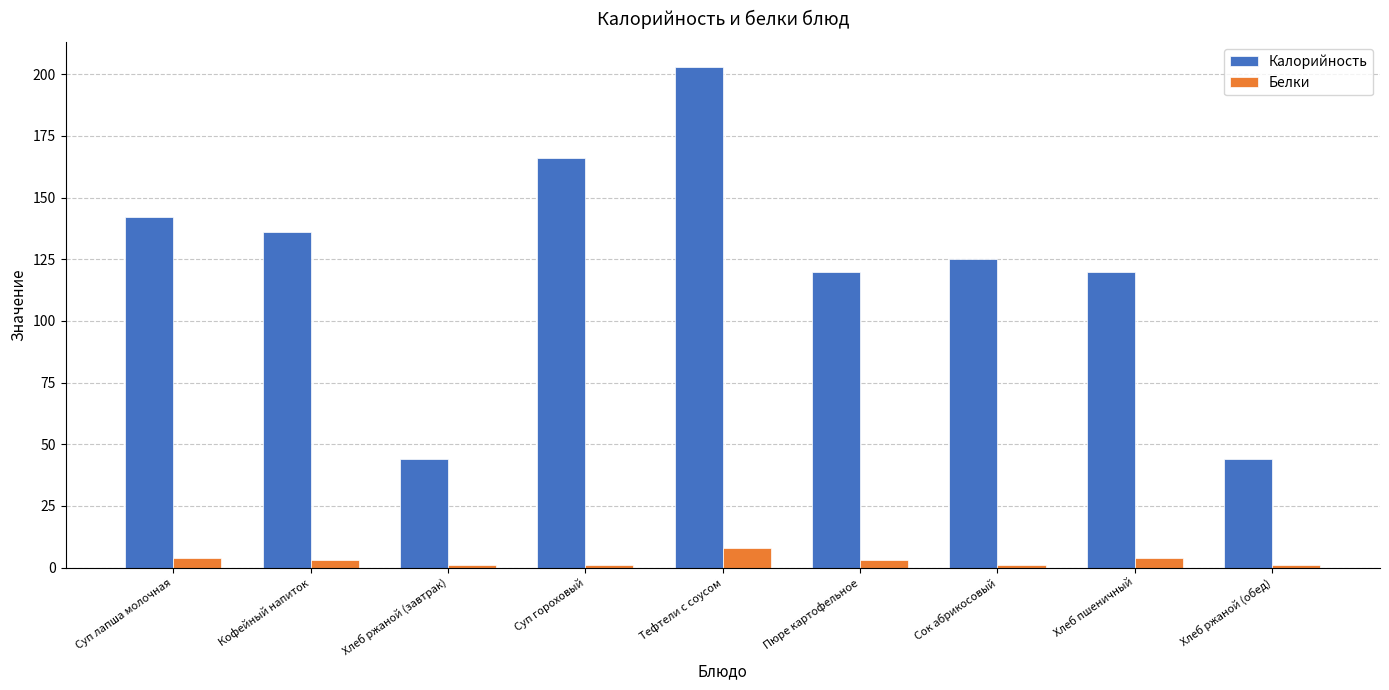

What is the greatest value displayed?

203